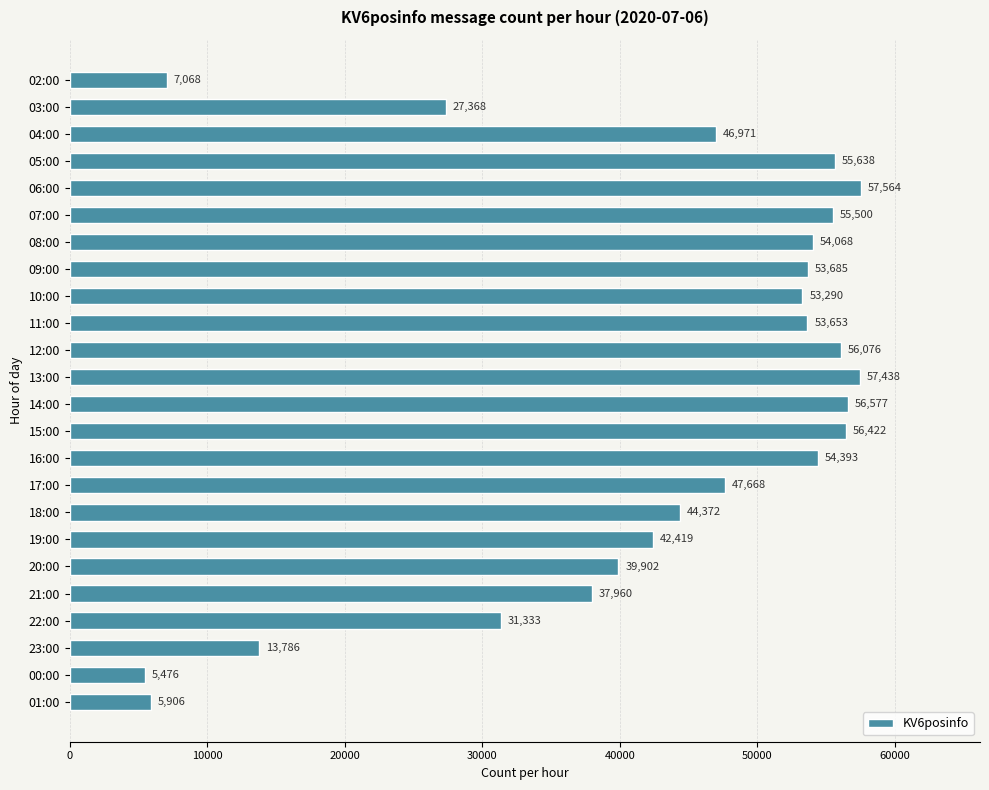

Is it true that the value at 09:00 is 53685?

True